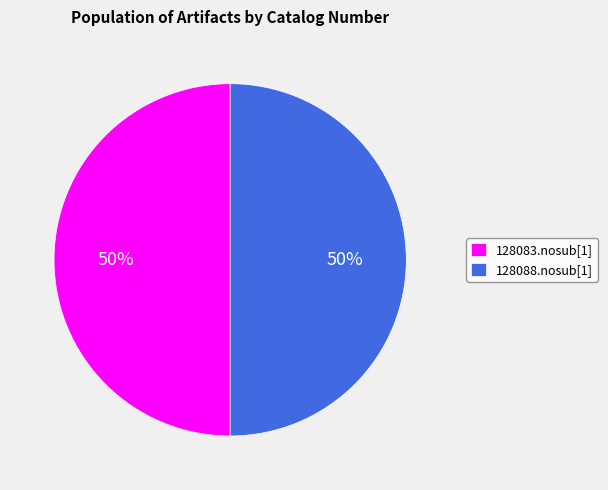

To the nearest percent, what percentage of the pie is 128083.nosub[1]?

50%